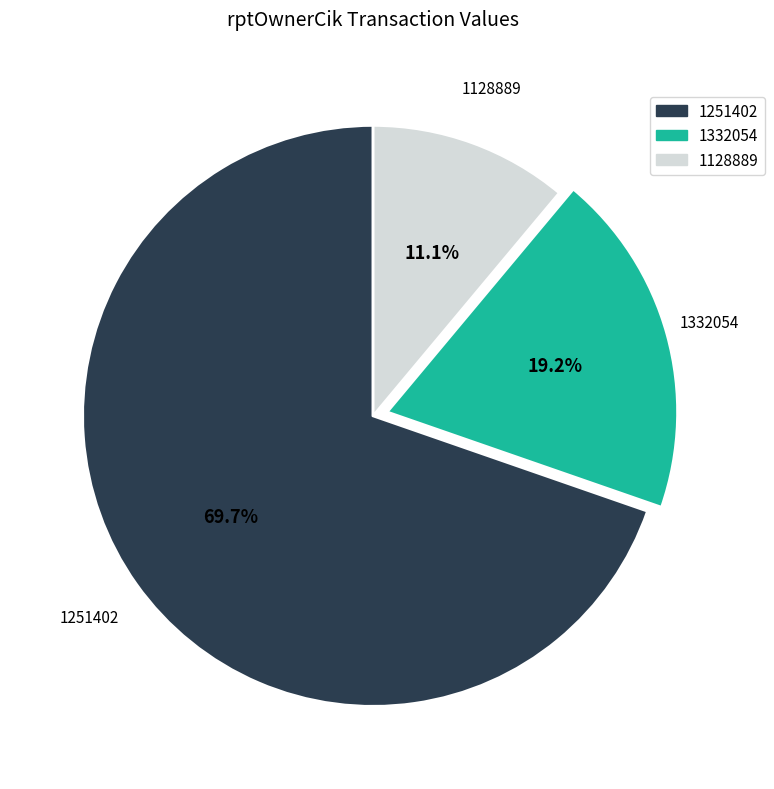

Do 1128889 and 1332054 together represent more than half of the pie?

No